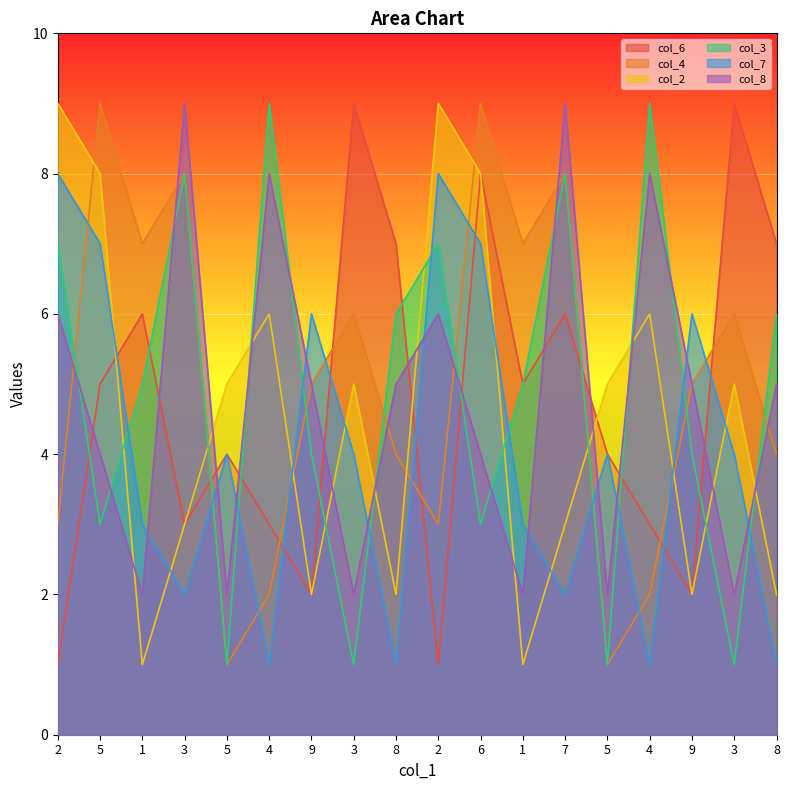

How many times do col_4 and col_6 cross each other?

7